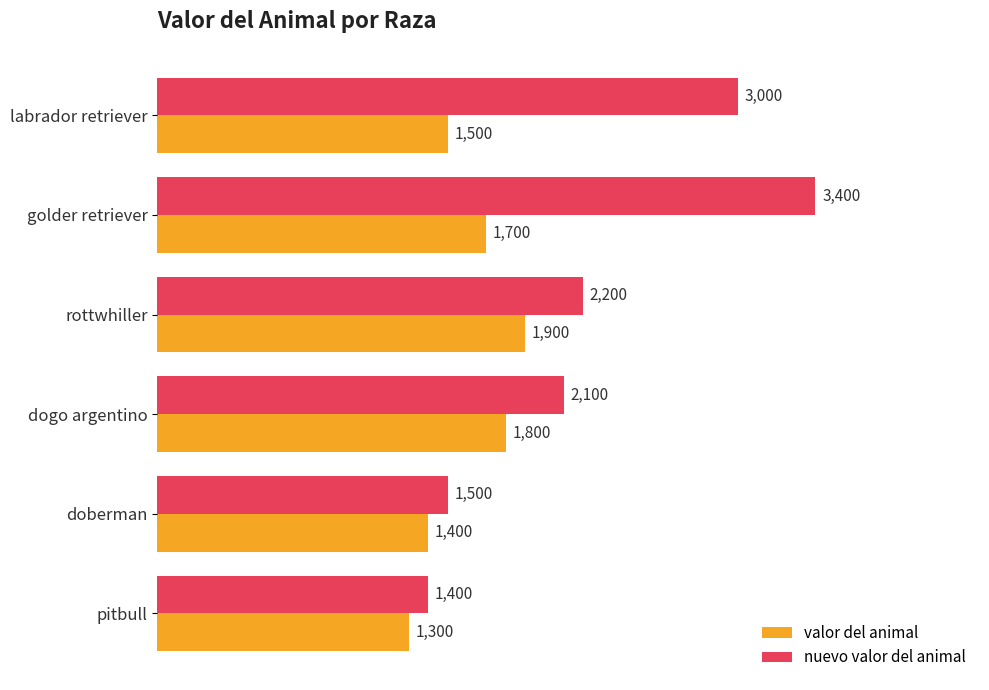

What are all the series names shown in the legend?

valor del animal, nuevo valor del animal